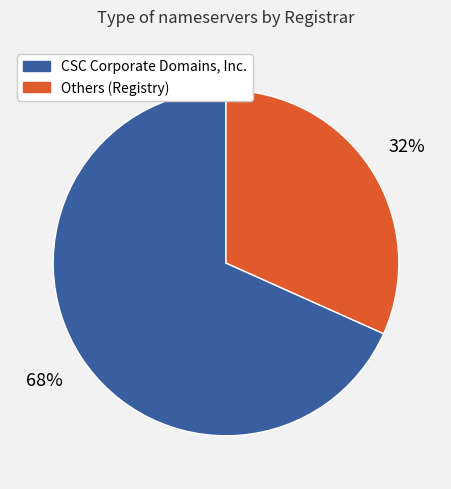

What is the smallest slice in the pie chart?

Others (Registry)